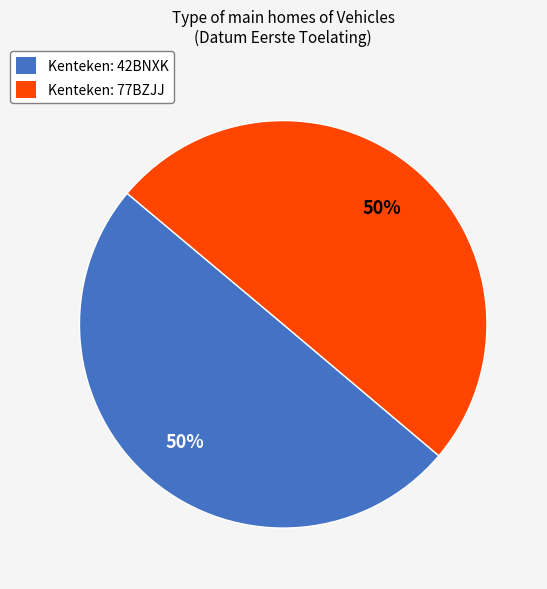

To the nearest percent, what portion does Kenteken: 77BZJJ represent?

50%